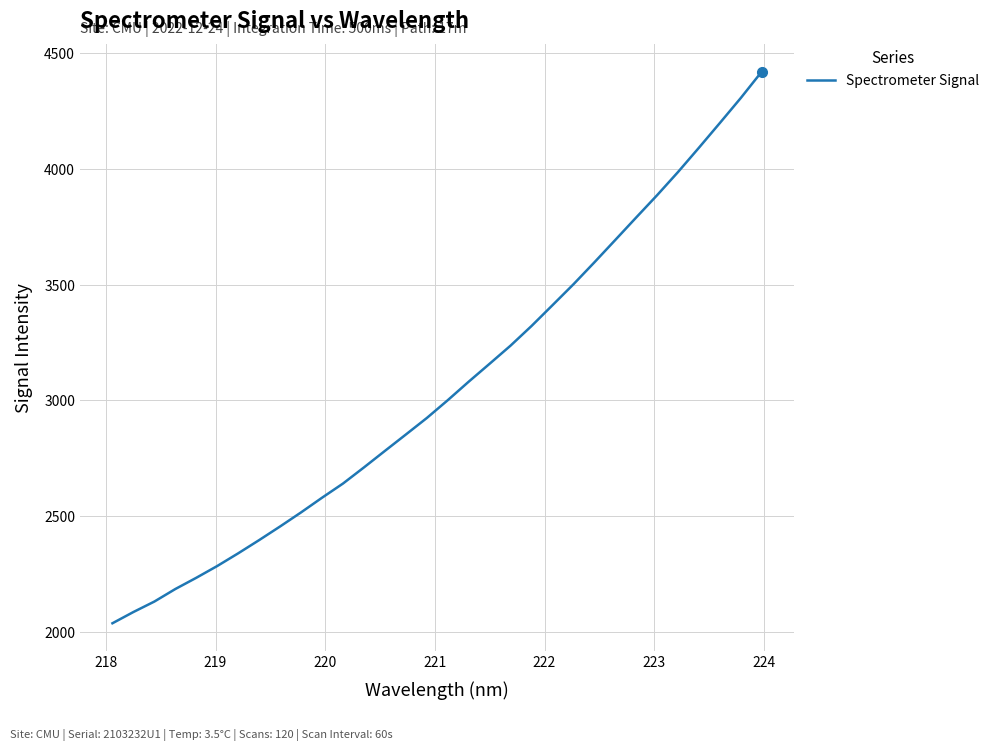

What is the minimum value shown in the chart?

2037.2